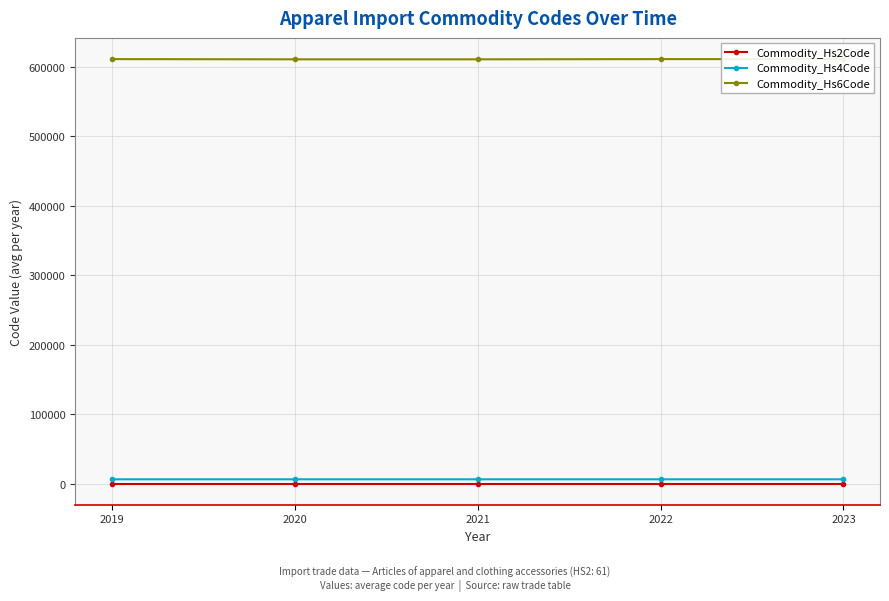

Which series has the widest spread of values?

Commodity_Hs6Code